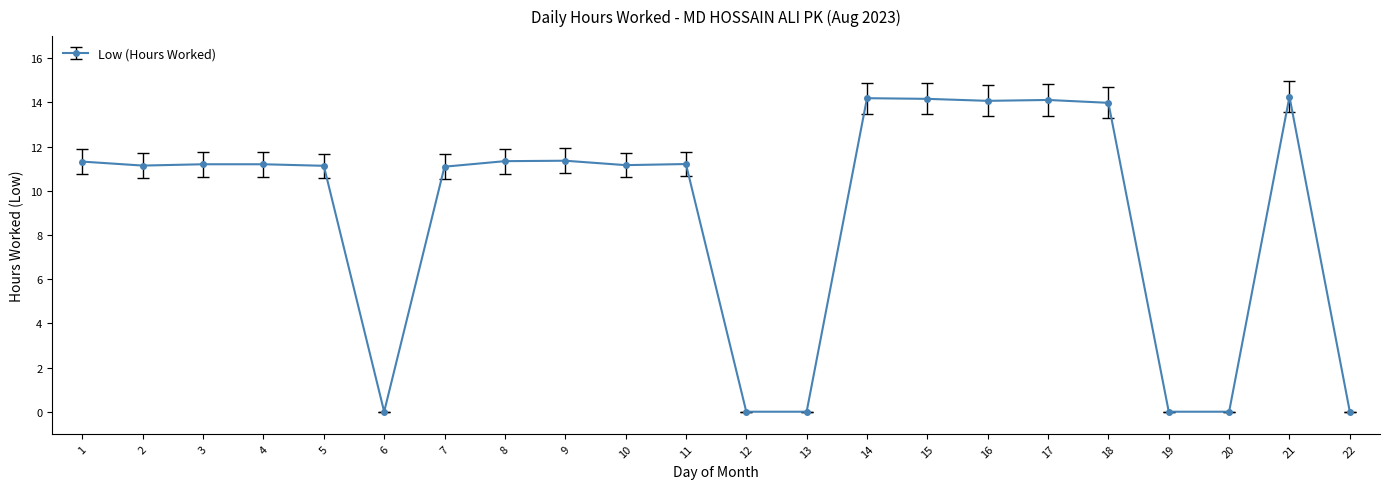

What is the average value?

9.0